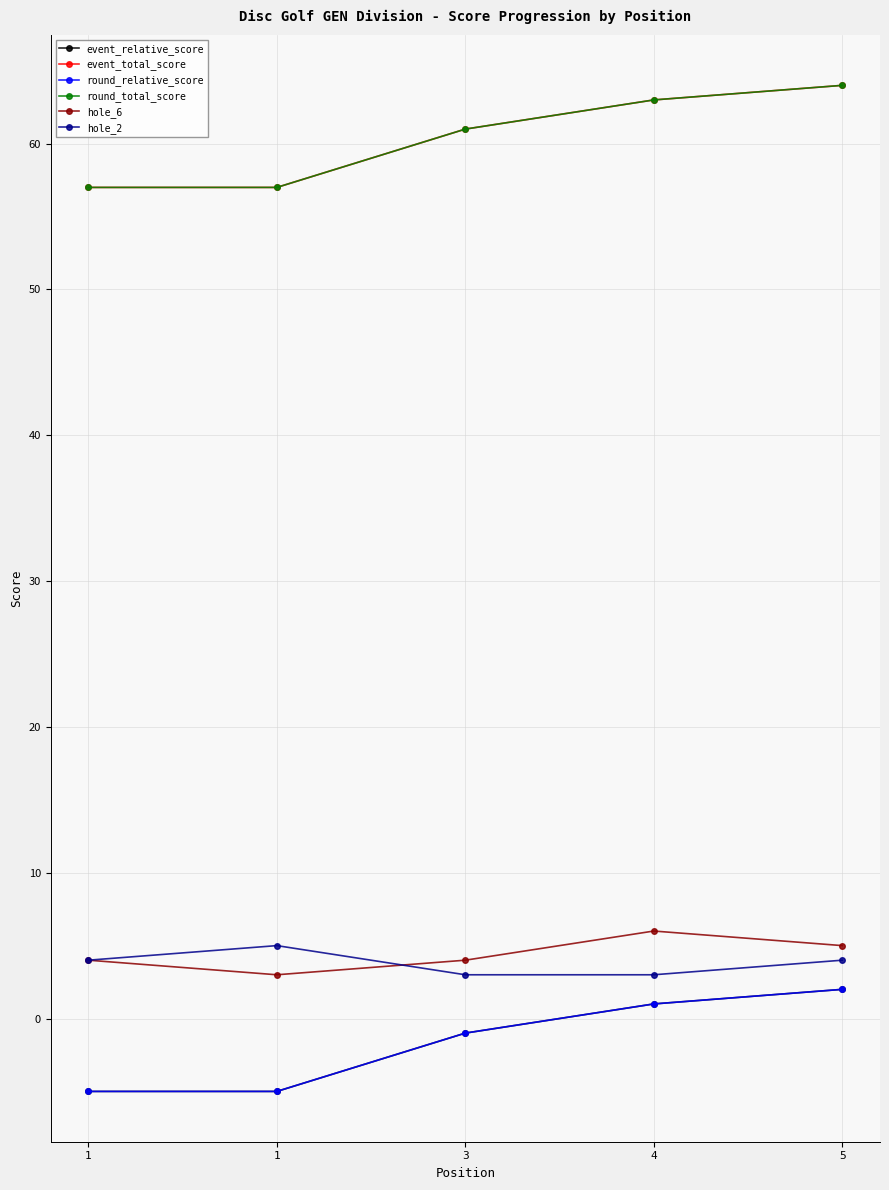

List the labels in order of round_relative_score value, largest first.

5, 4, 3, 1, 1